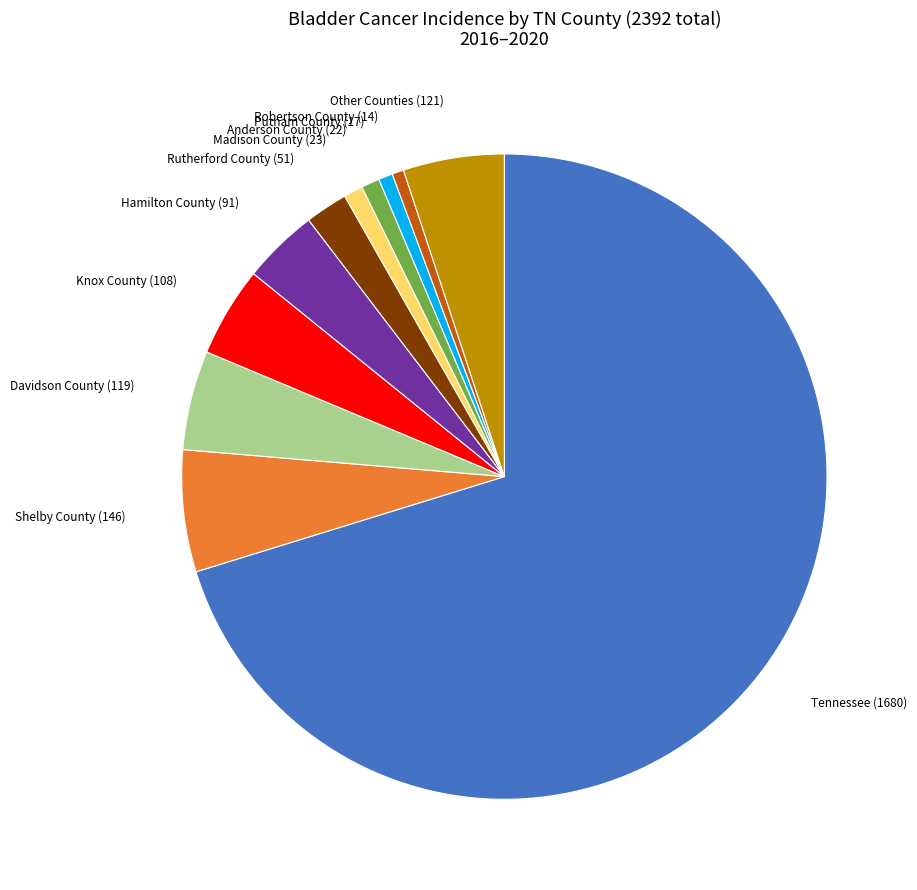

Between Tennessee (1680) and Hamilton County (91), which is larger?

Tennessee (1680)